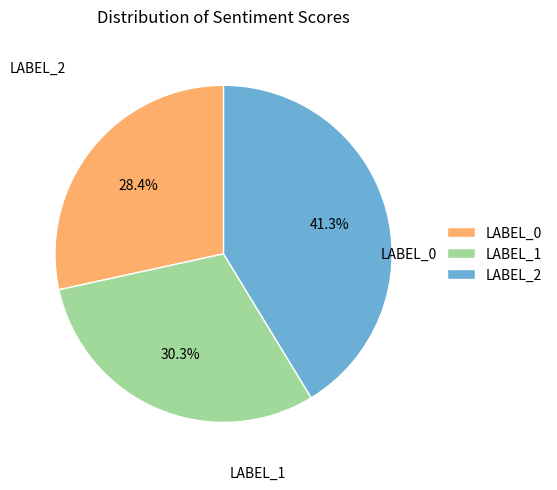

Between LABEL_1 and LABEL_2, which is larger?

LABEL_2